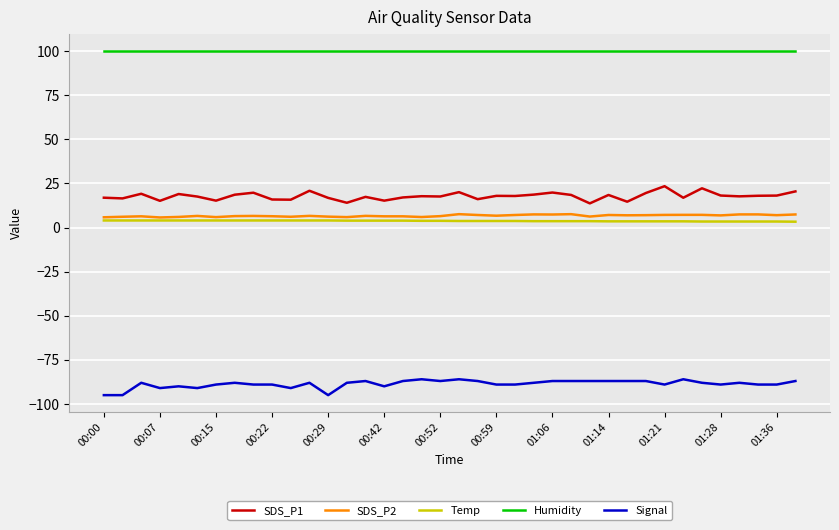

True or false: Humidity and Temp intersect in this chart.

False